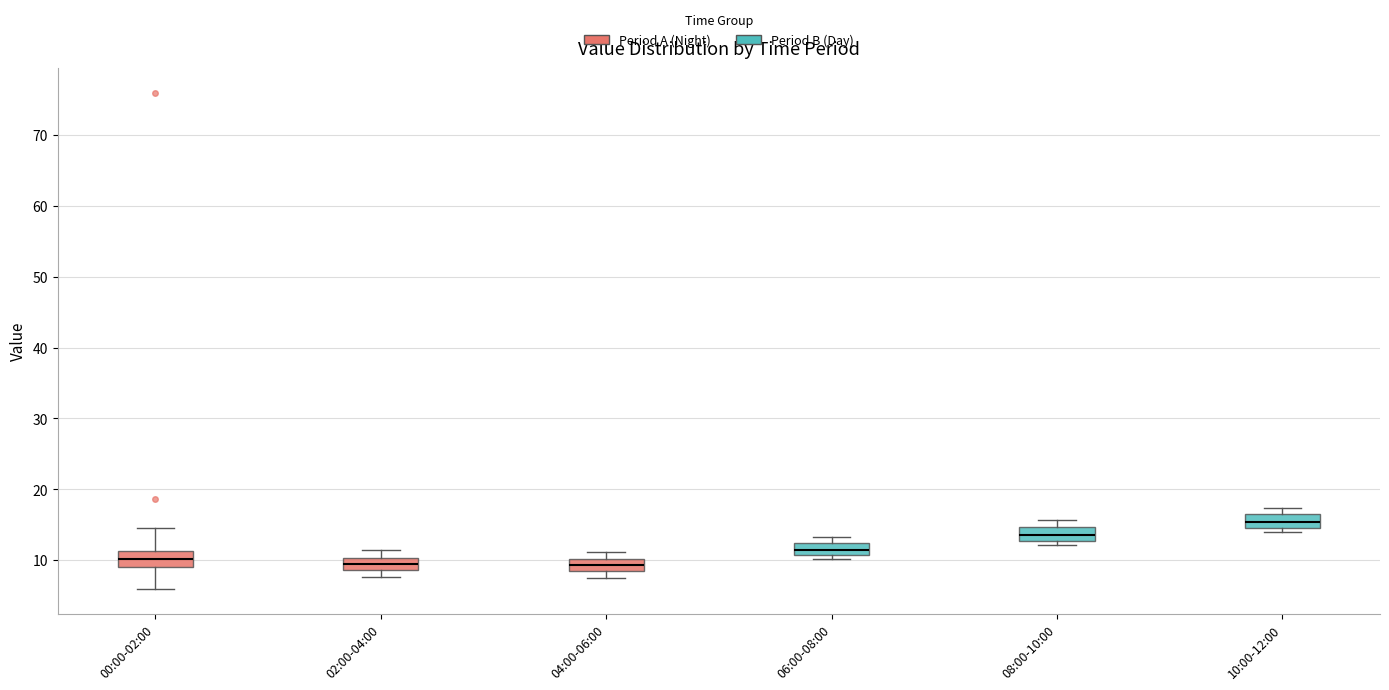

Reading left to right, transcribe this box plot: for each box, give where its median line is, the range the box spans, and where its two whiskers end, as read against the y-axis. The values are not printed on the chart, so give them approximately, as read against the axis.

00:00-02:00: median 10, box 9 to 11, whiskers 6 to 15
02:00-04:00: median 9 (inside the box), box 9 to 10, whiskers 8 to 12
04:00-06:00: median 9, box 8 to 10, whiskers 8 (below the box's lower edge) to 11
06:00-08:00: median 12 (inside the box), box 11 to 12, whiskers 10 to 13
08:00-10:00: median 14, box 13 to 15, whiskers 12 to 16
10:00-12:00: median 15 (inside the box), box 15 to 17, whiskers 14 to 17 (just above the box's upper edge)